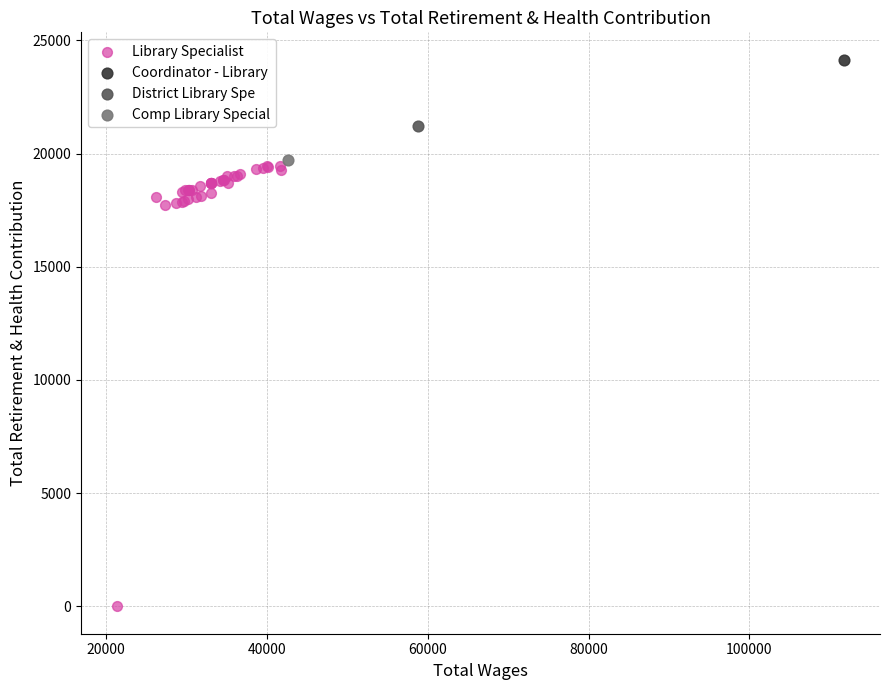

What are all the series names shown in the legend?

Library Specialist, Coordinator - Library, District Library Spe, Comp Library Special